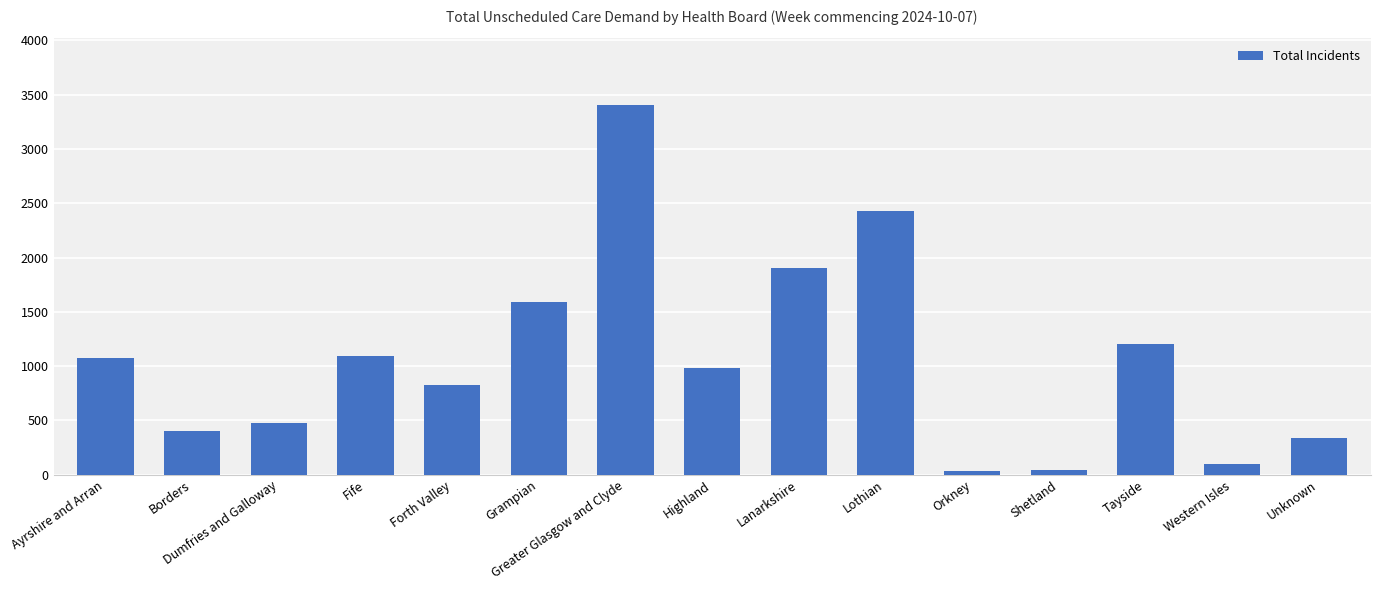

What is the label of the 9th bar from the left?

Lanarkshire